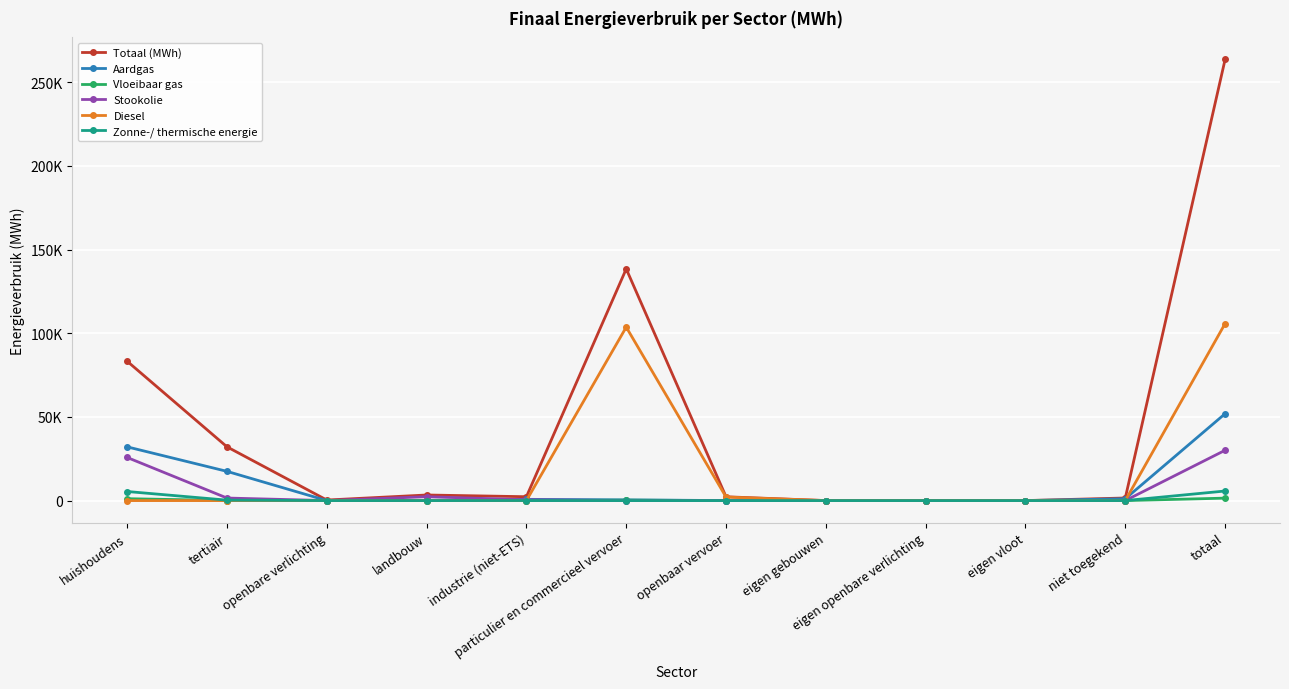

At which label does Aardgas reach its minimum?

openbare verlichting